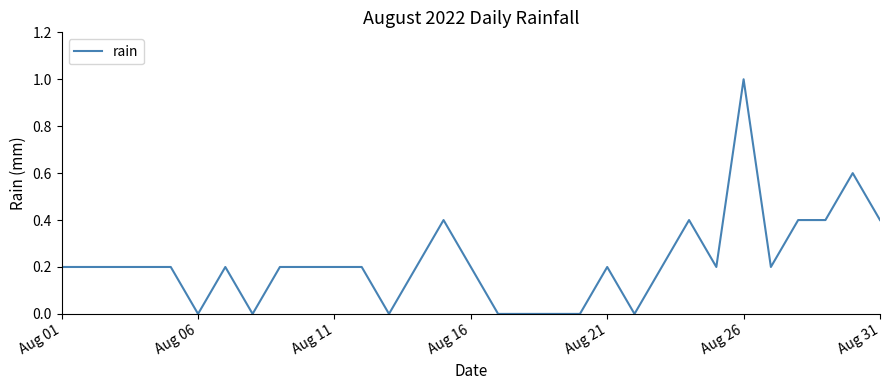

What is the difference between the maximum and minimum values?

1.0